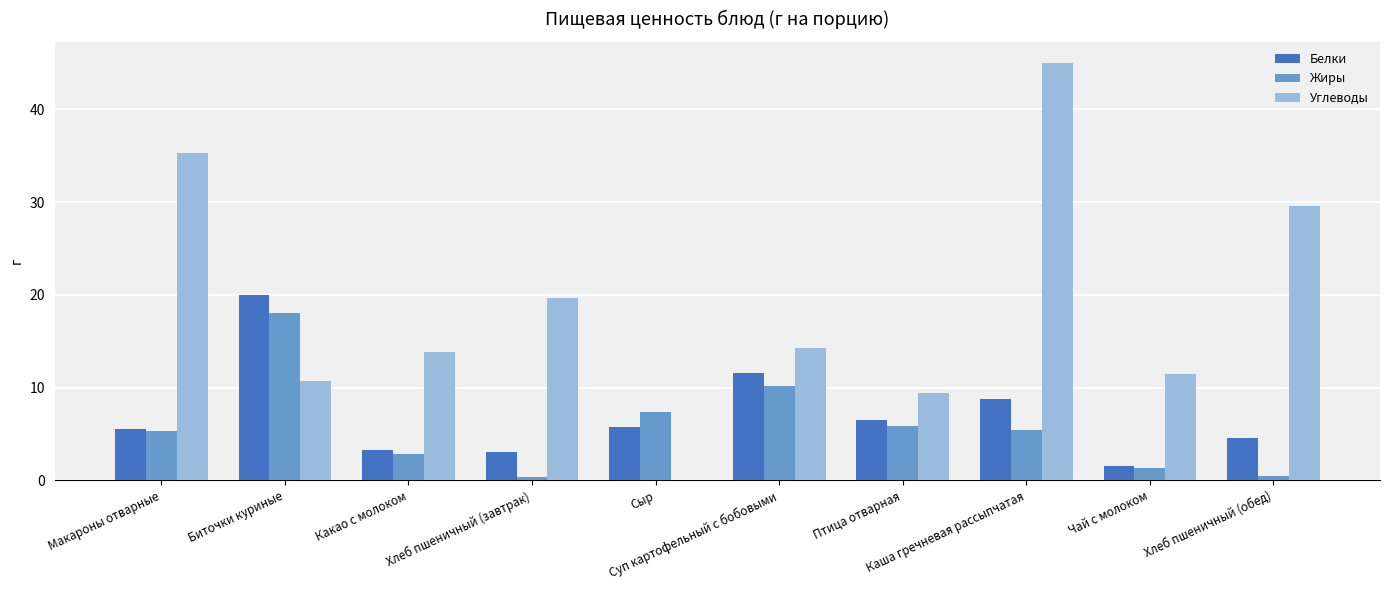

What is the difference between the Жиры values at Сыр and Хлеб пшеничный (завтрак)?

7.1